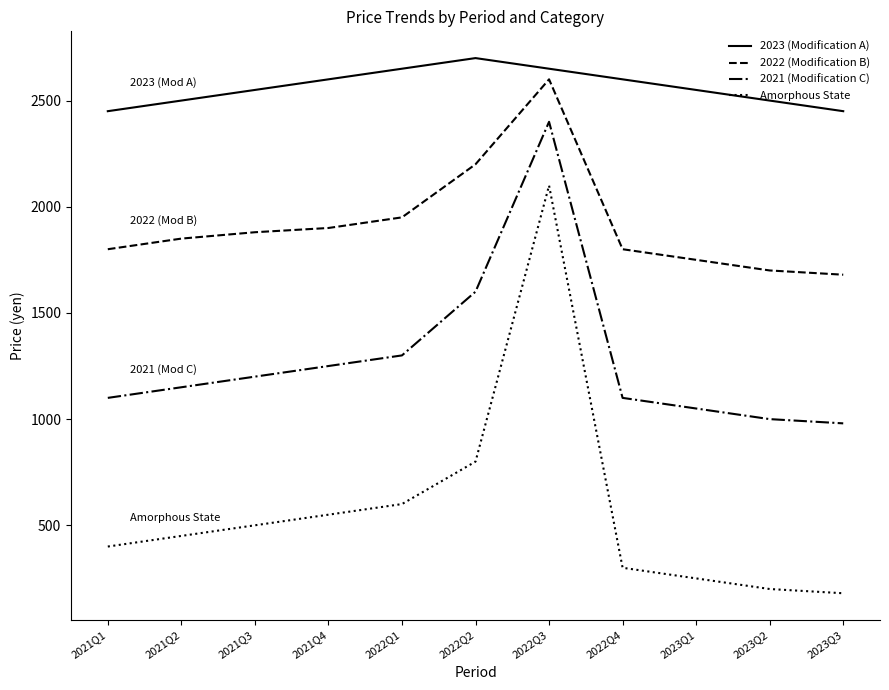

Reading right to left, transcribe all the data shown in this chart.

2023 (Modification A): 2450	2500	2550	2600	2650	2700	2650	2600	2550	2500	2450
2022 (Modification B): 1680	1700	1750	1800	2600	2200	1950	1900	1880	1850	1800
2021 (Modification C): 980	1000	1050	1100	2400	1600	1300	1250	1200	1150	1100
Amorphous State: 180	200	250	300	2100	800	600	550	500	450	400